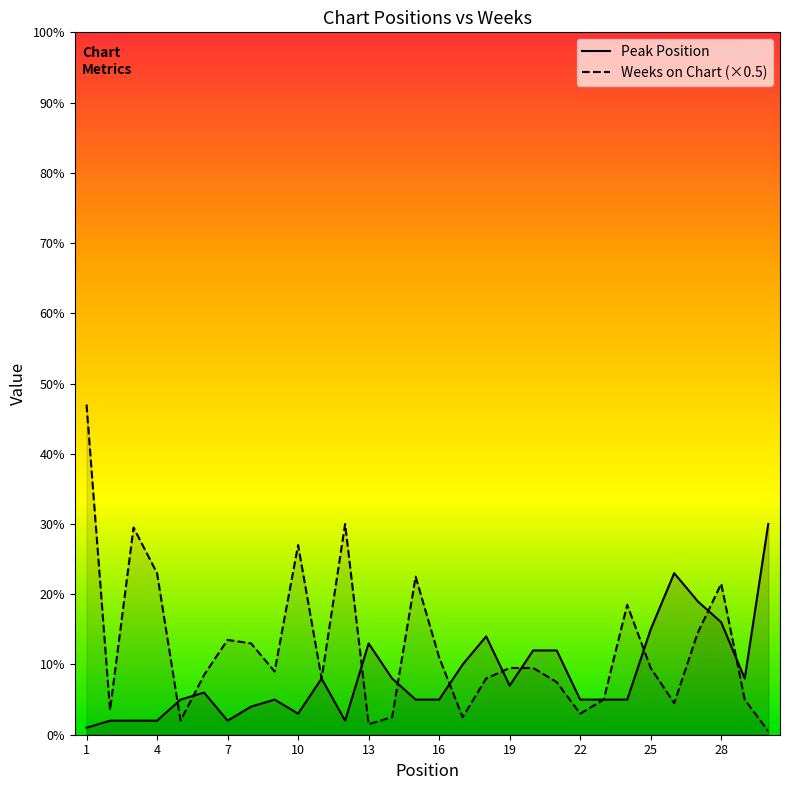

What is the maximum value shown in the chart?

47.0